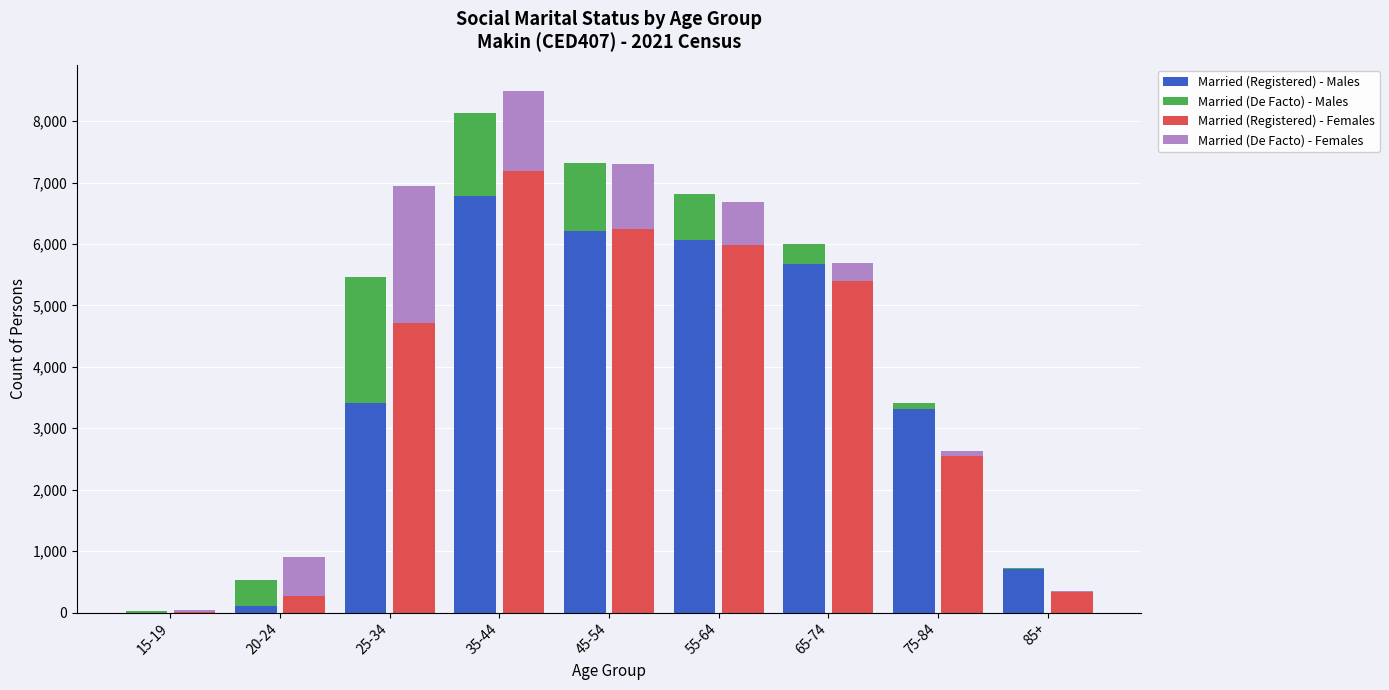

What is the sum of the Married (De Facto) - Males values at 65-74 and 15-19?

338